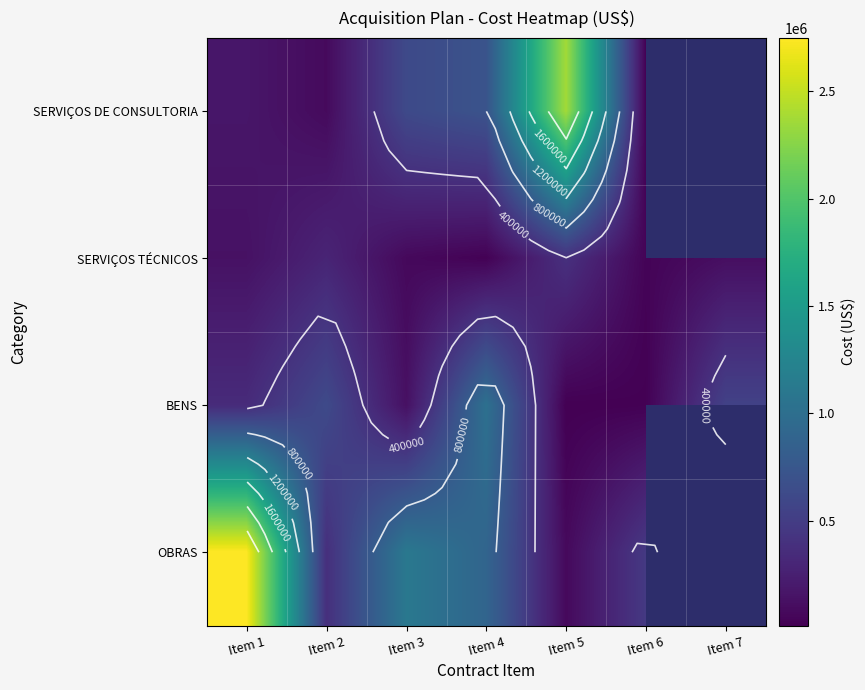

What is the minimum value shown in the chart?

11700.0